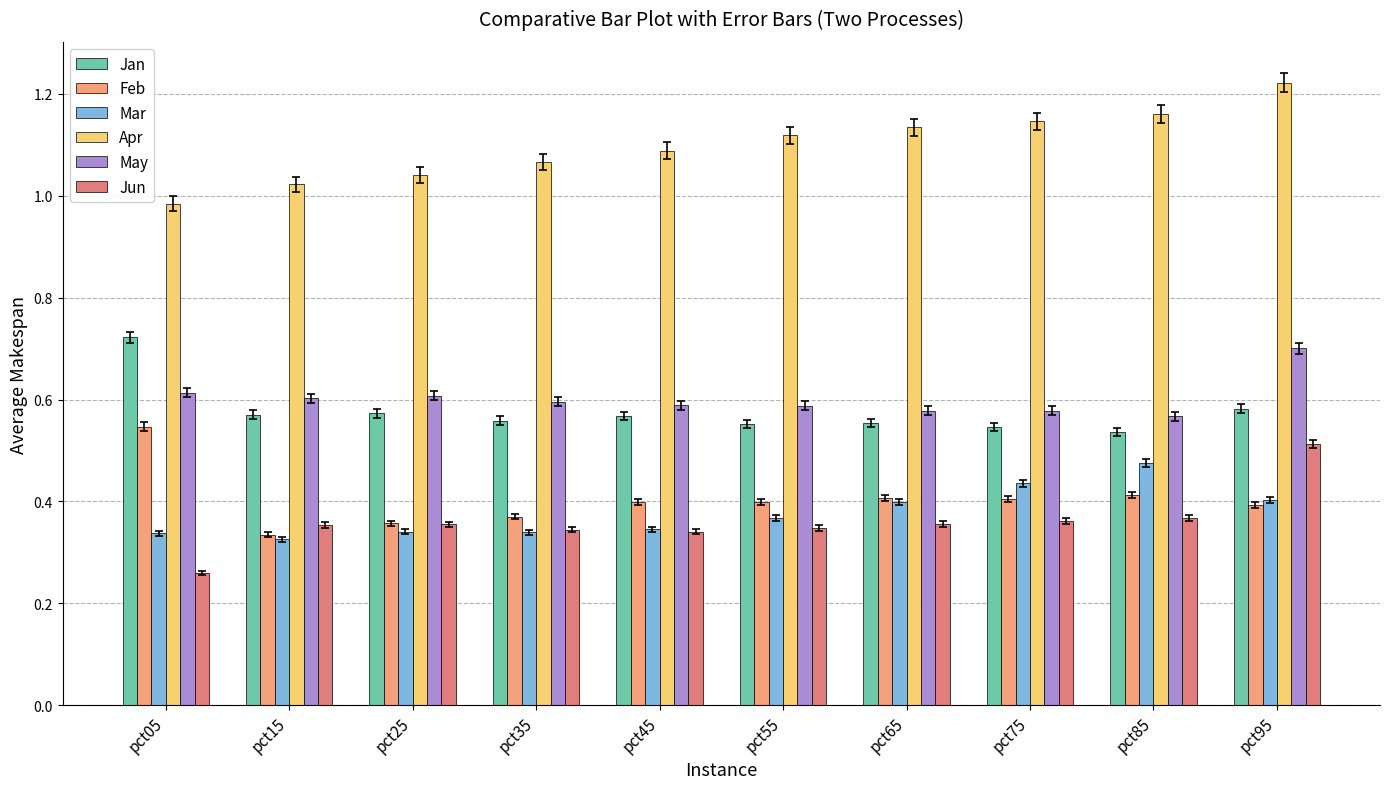

Rank the series at pct95 from lowest to highest value.

Feb, Mar, Jun, Jan, May, Apr